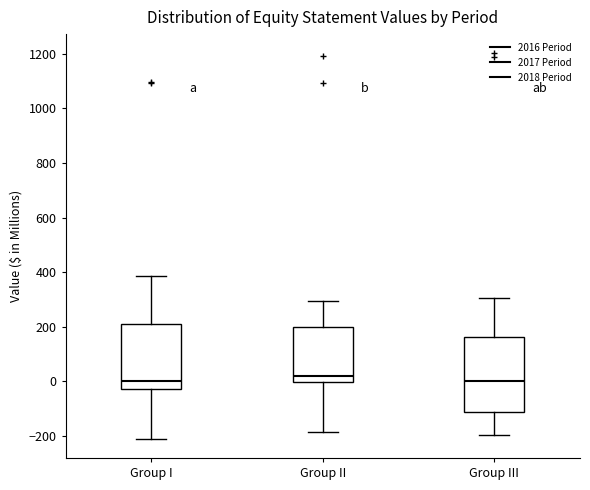

Which box's median line is the highest?

Group II